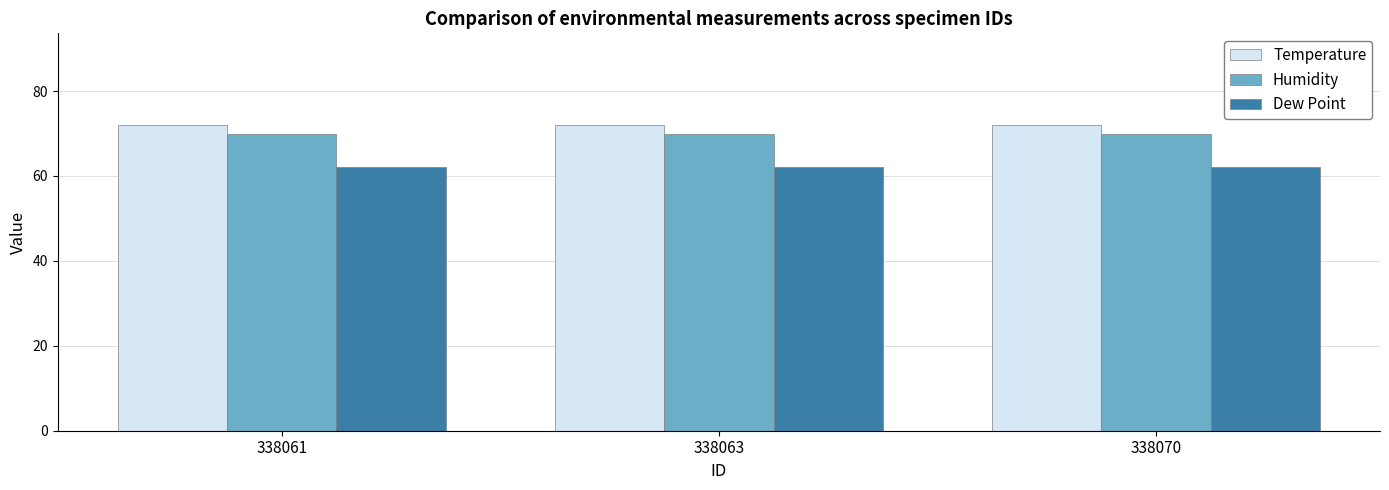

What is the spread (max minus min) of values at 338061?

10